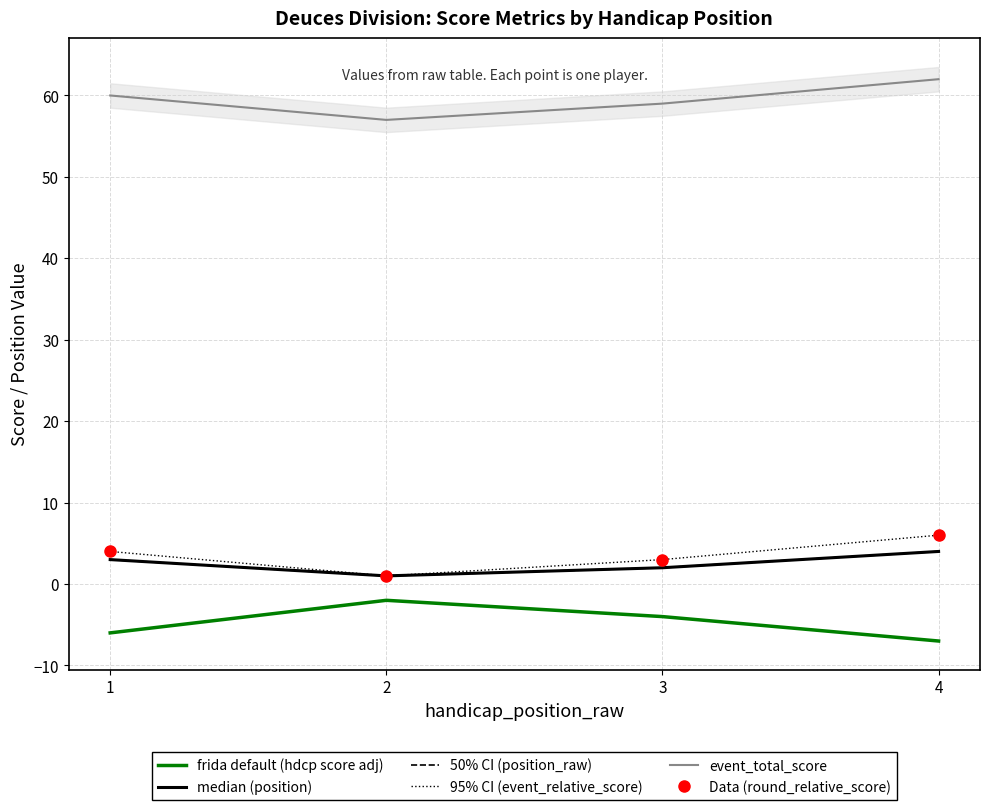

Count the Data (round_relative_score) values in the range 3 to 6.

3